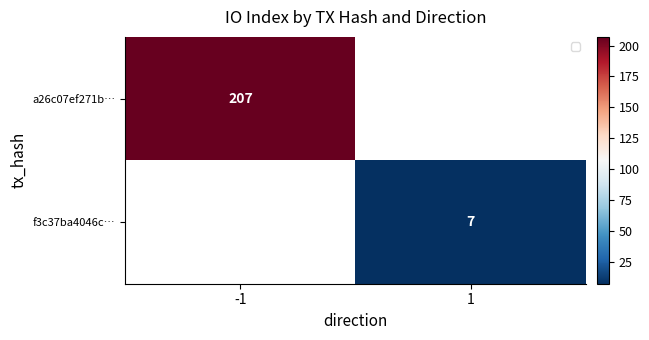

Is the value of f3c37ba4046c… at 1 greater than the value of a26c07ef271b… at -1?

No